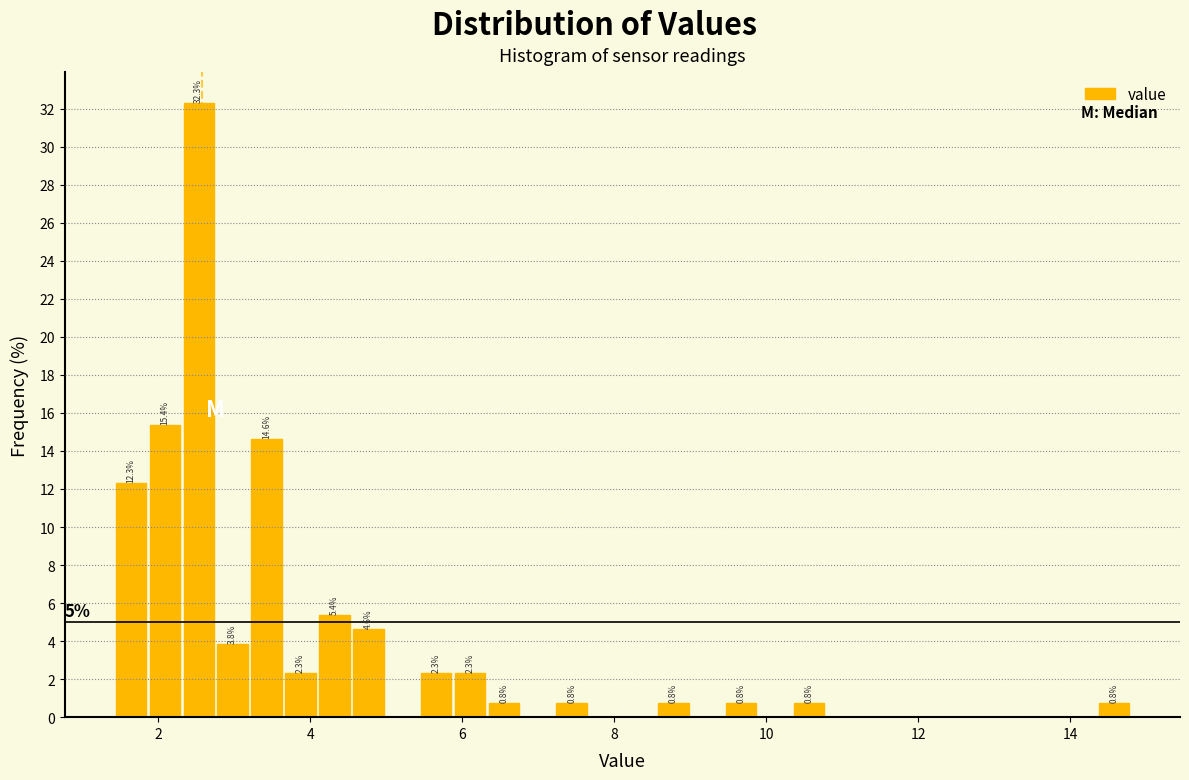

Around what value on the x-axis is the tallest bar? Give the approximate position of its centre, as read against the axis.

2.6